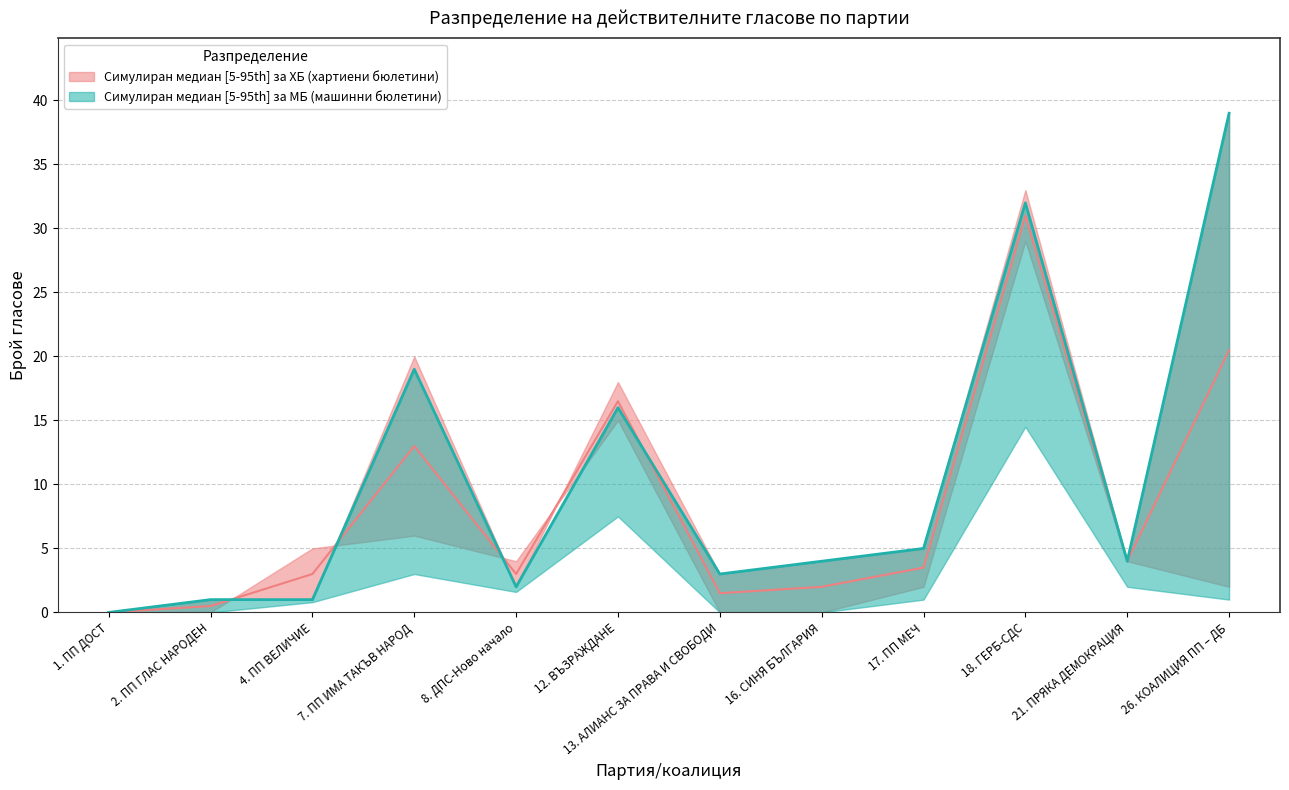

What position from the right is 12. ВЪЗРАЖДАНЕ?

7